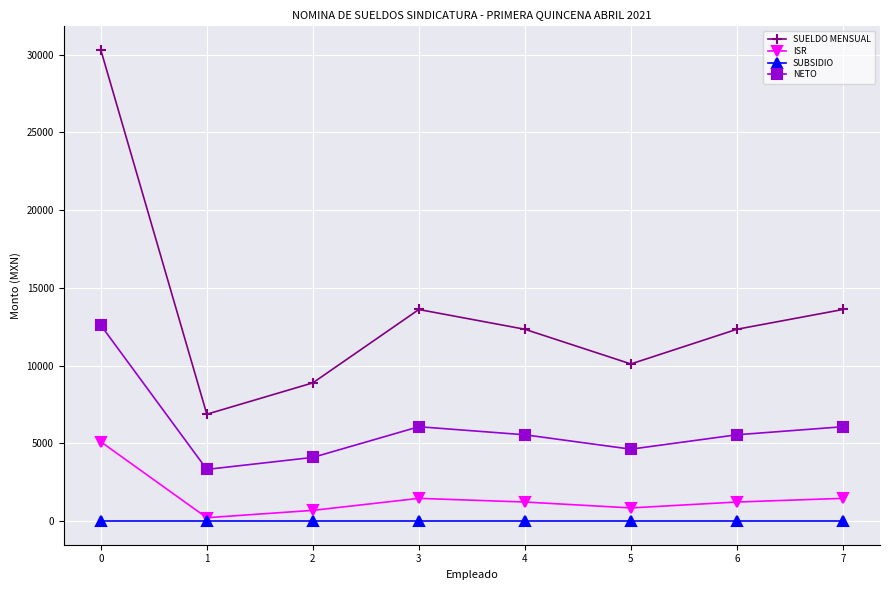

How many data points in SUELDO MENSUAL are above 12343?

5